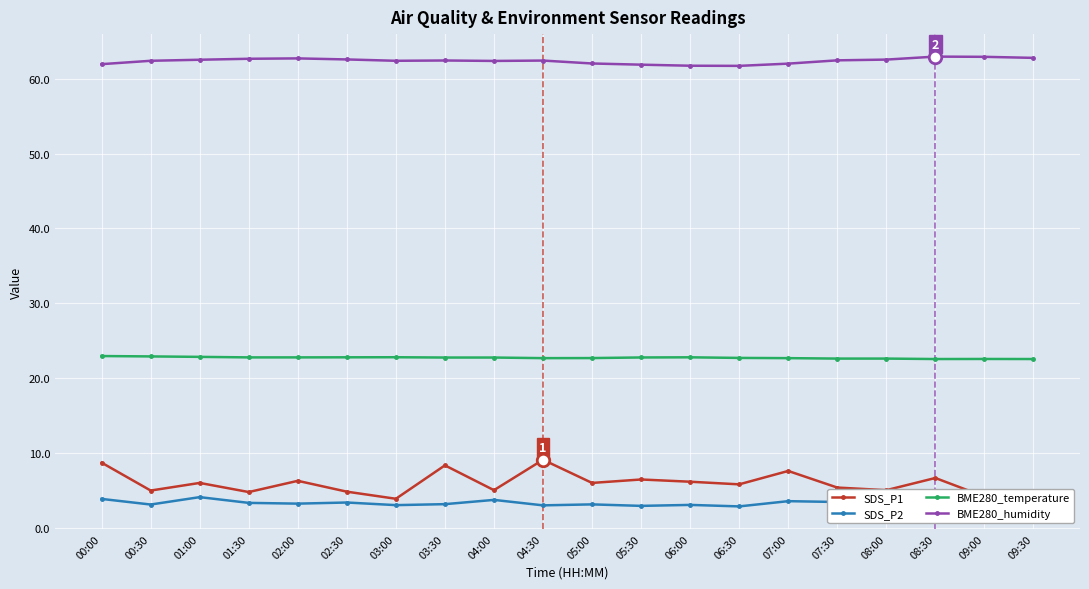

What position from the right is 02:30?

15